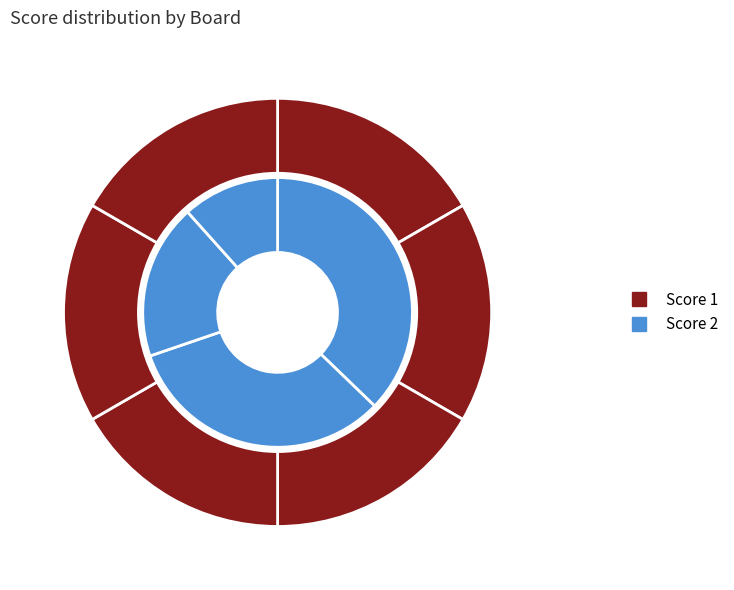

Which has a higher value, 5 or 2?

5